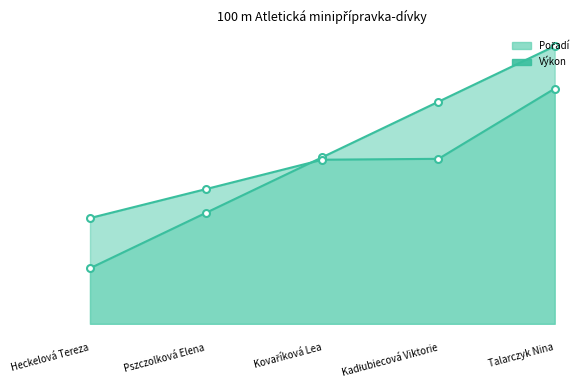

Which label corresponds to the largest value in the chart?

Talarczyk Nina